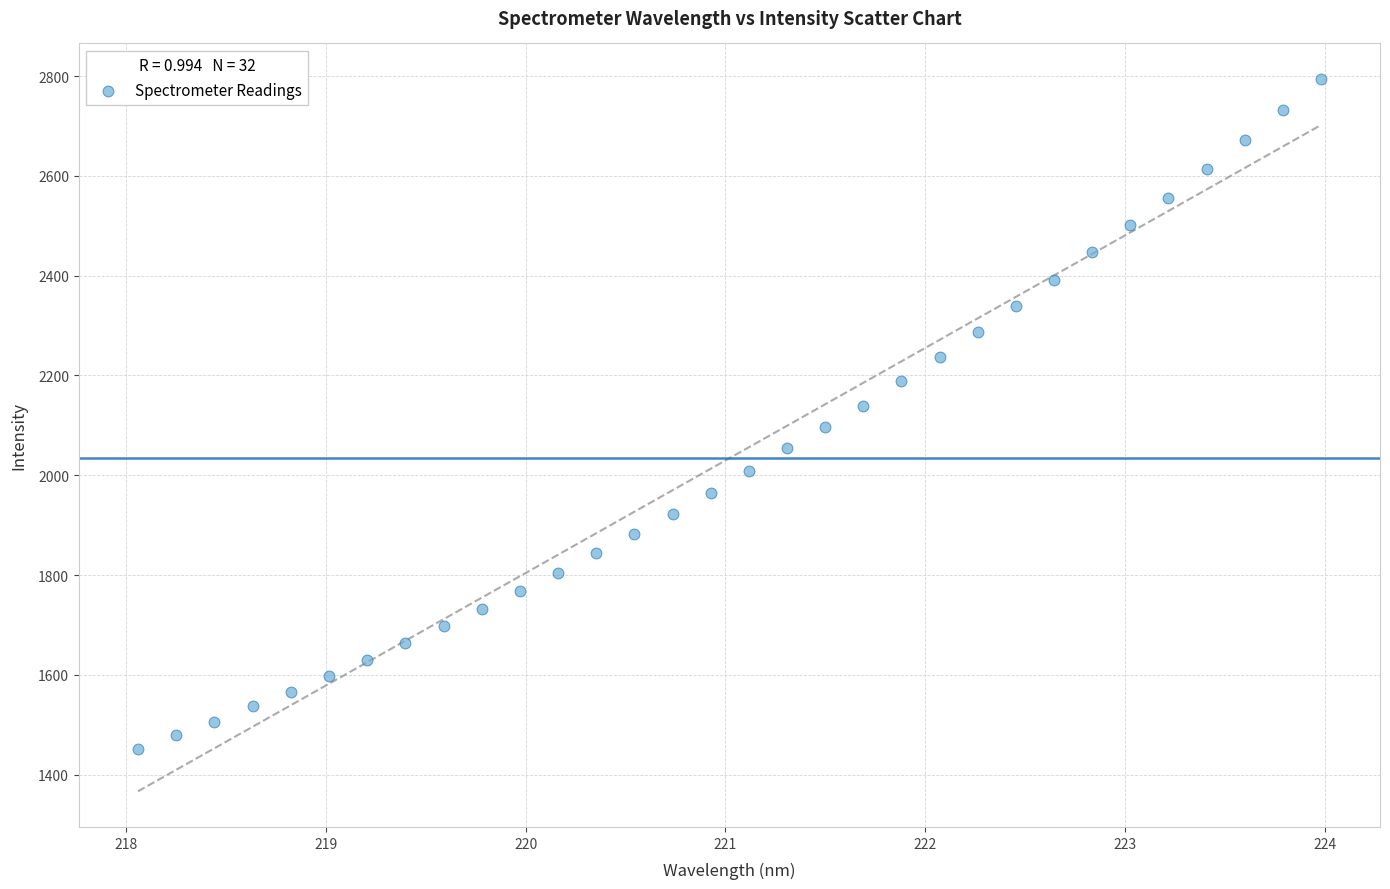

What is the range of X values (max minus min)?

5.9